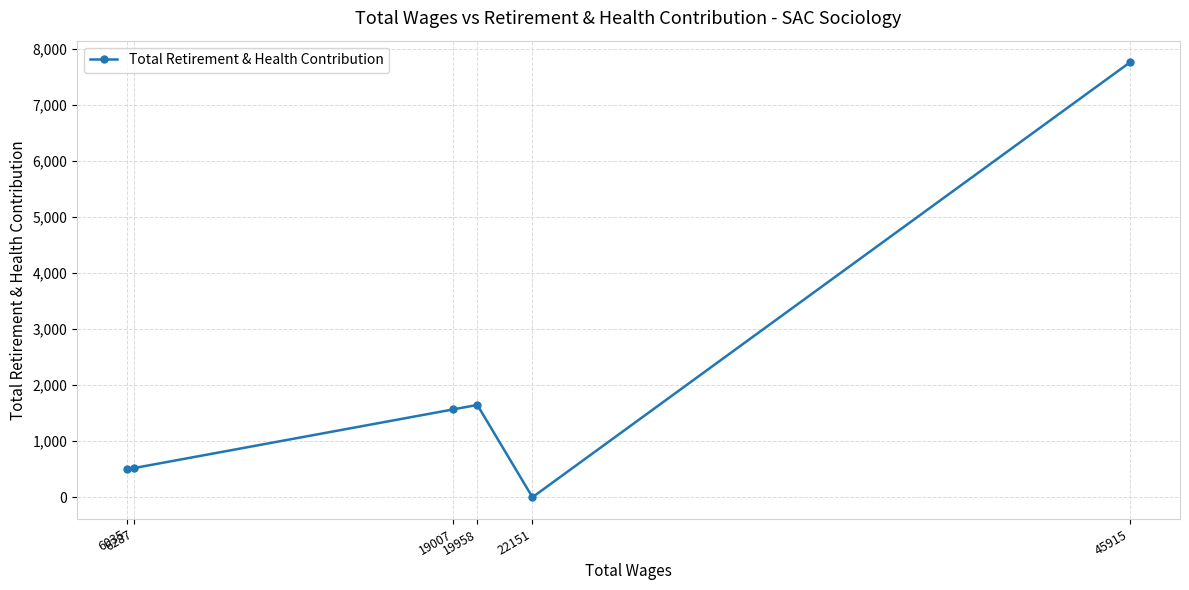

What is the sum of all values?

11992